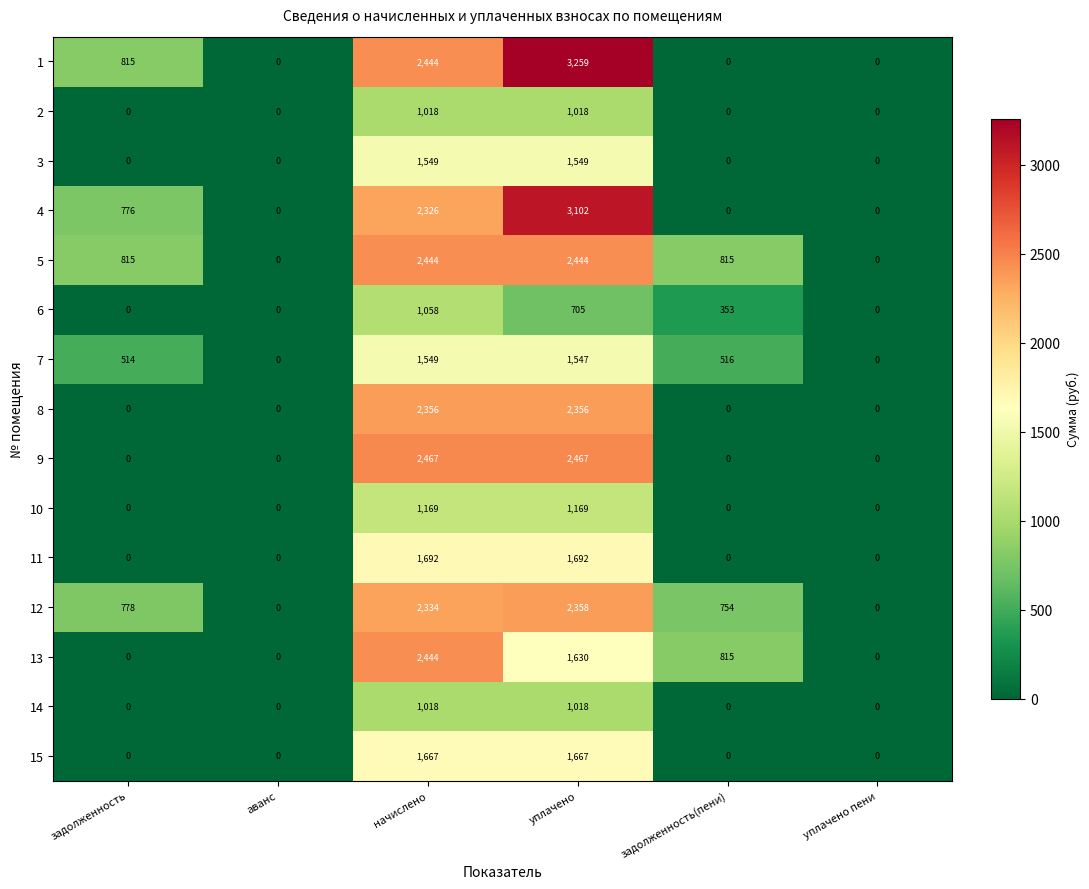

What is the difference between the maximum and minimum values in the 10 series?

1169